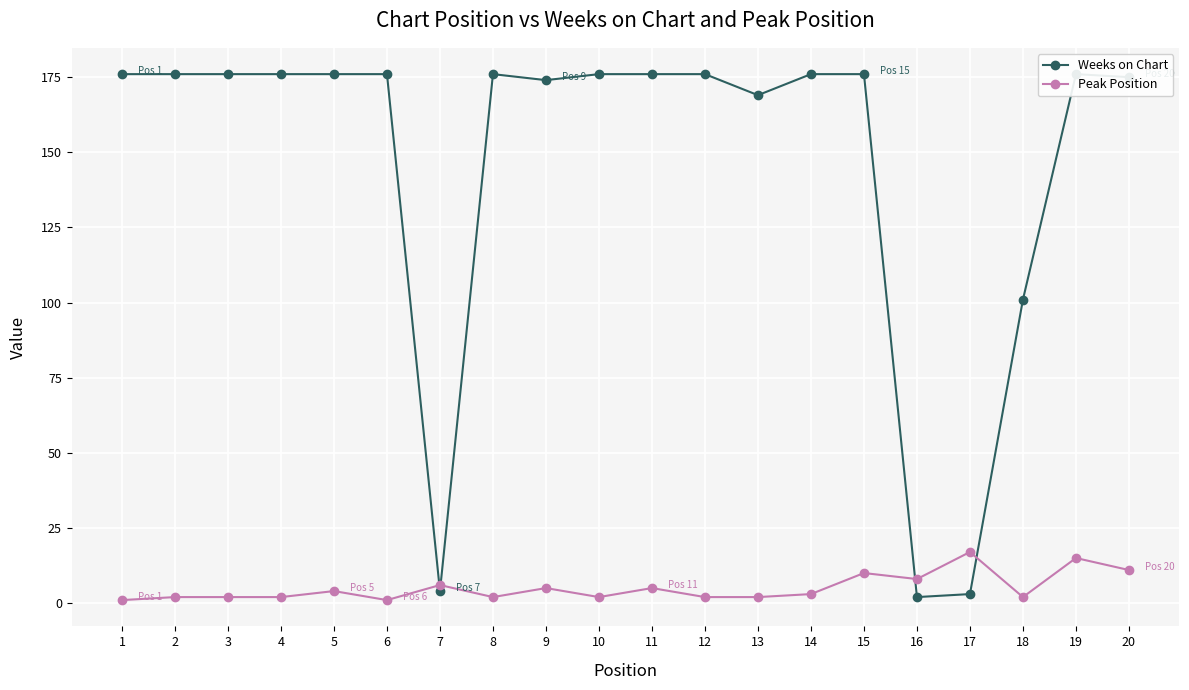

Is it true that Weeks on Chart equals 176 at 1?

True